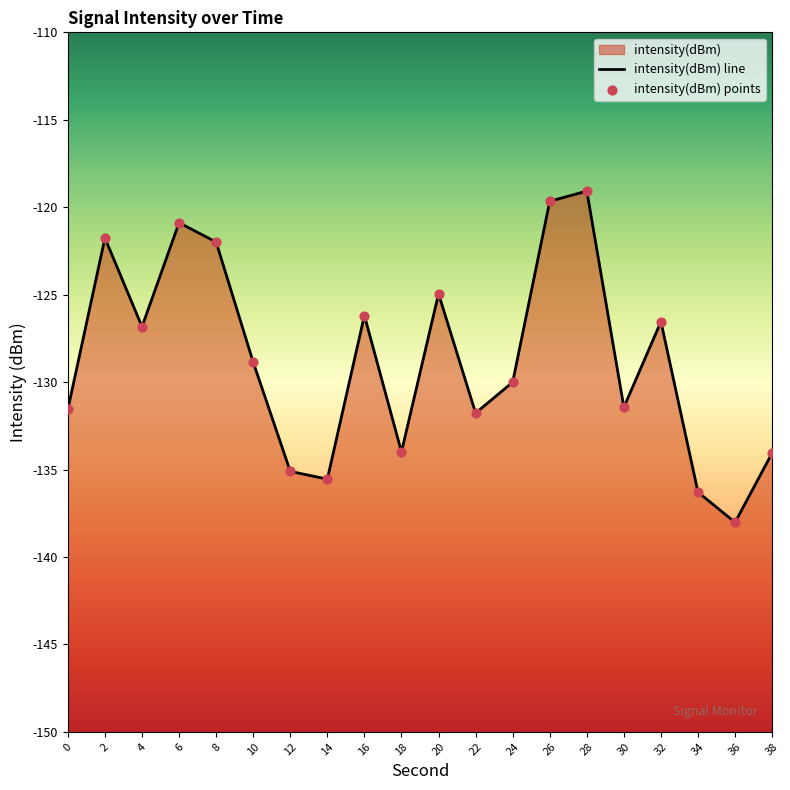

What is the change in value from 8 to 14?

-13.6